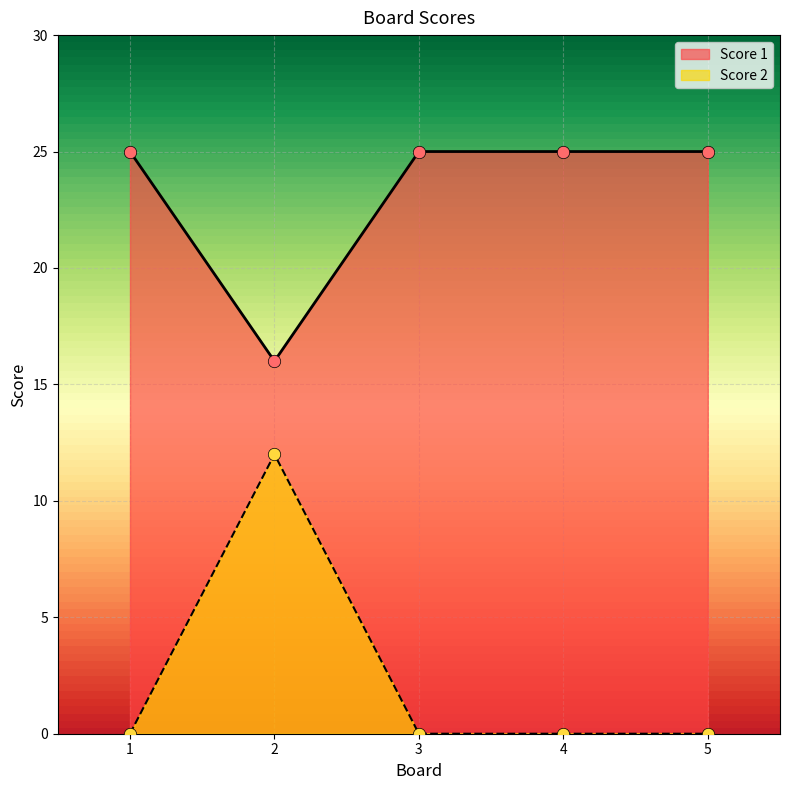

Which series has the largest total across all categories?

Score 1